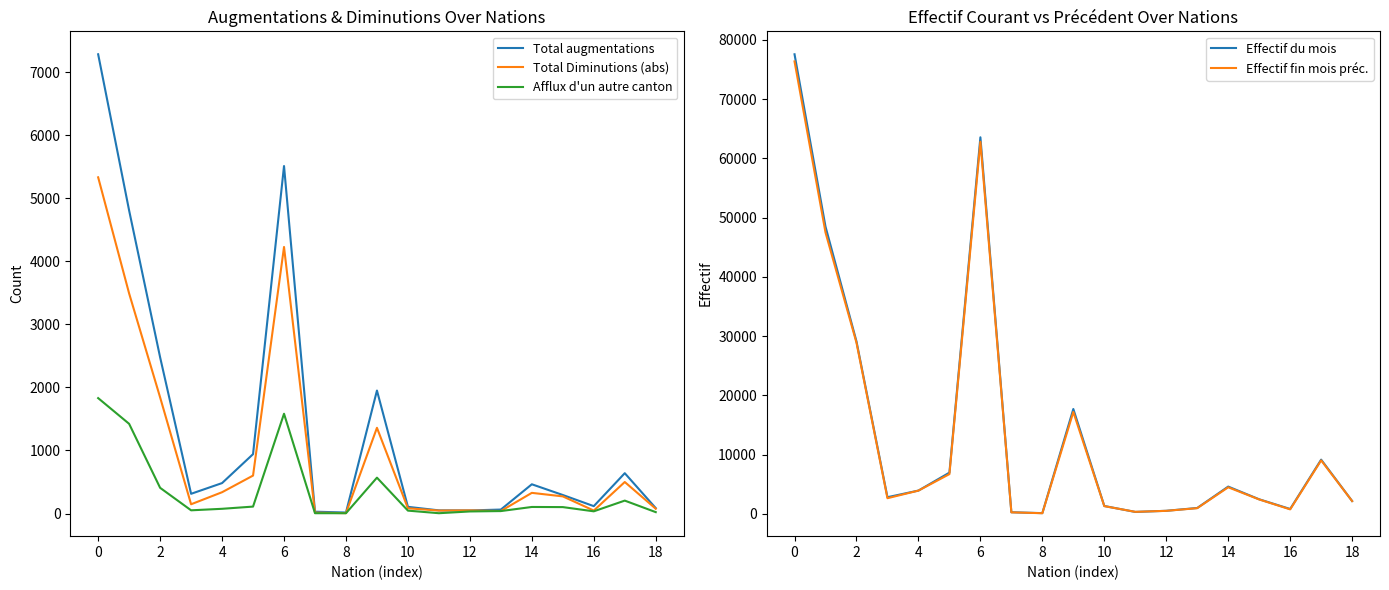

What is the minimum value for Afflux d'un autre canton?

5